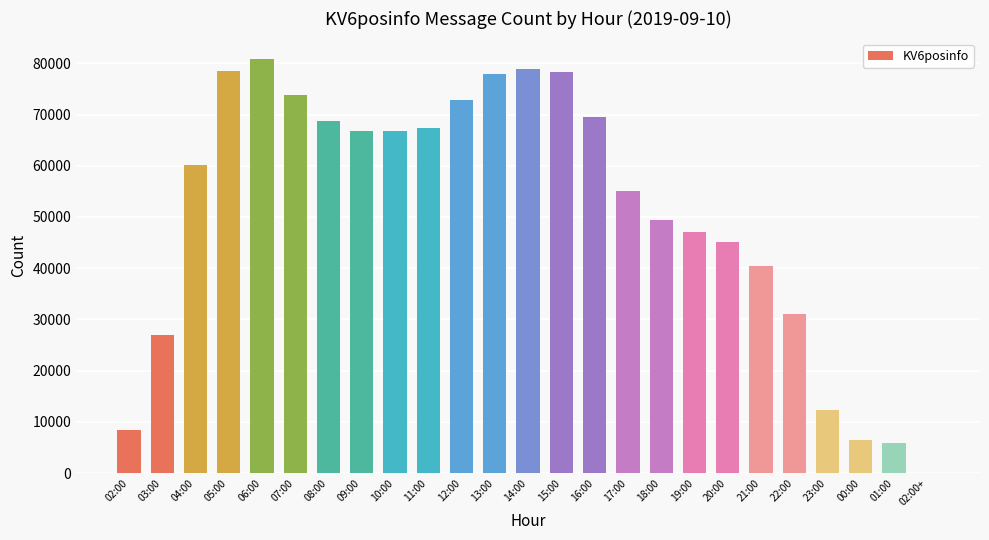

True or false: the data shows 1 at 02:00+.

True